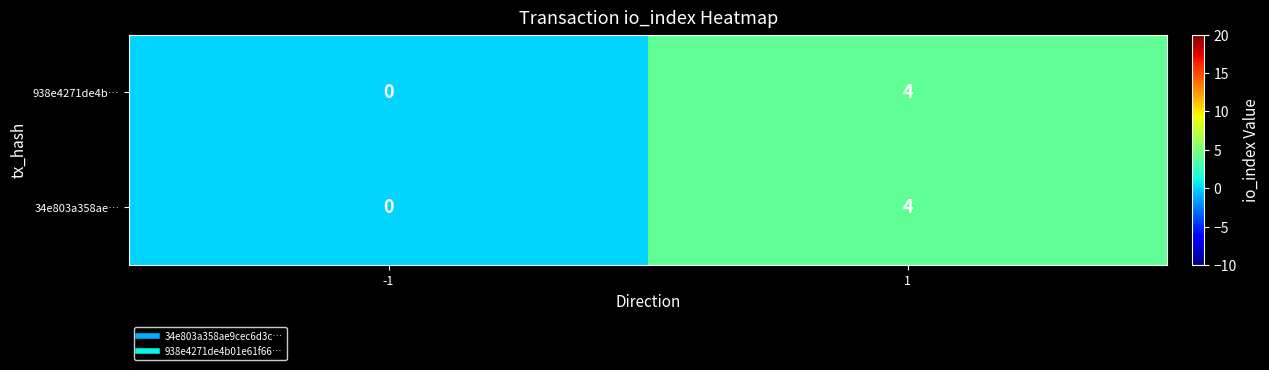

At which category does the chart reach its peak across all series?

1